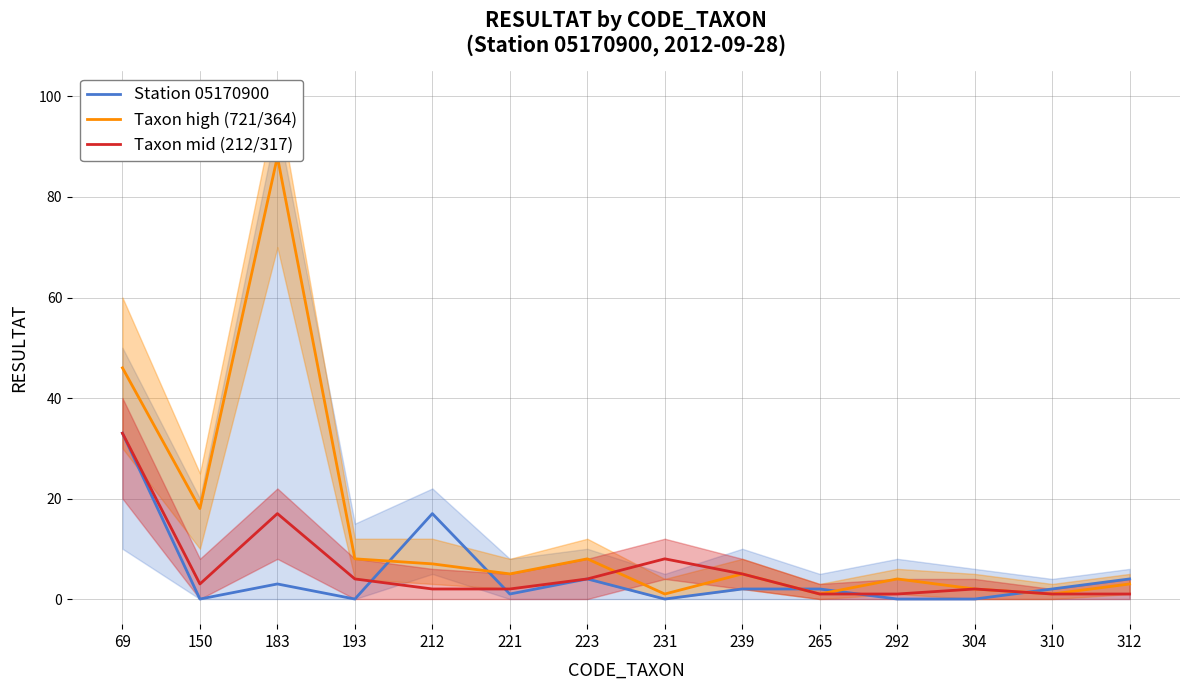

What are all the series names shown in the legend?

Station 05170900, Taxon high (721/364), Taxon mid (212/317)